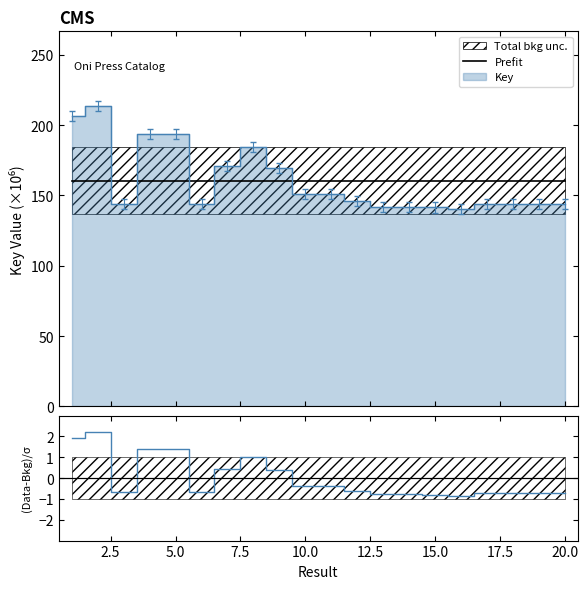

True or false: (Data-Bkg)/σ has more than 0 points higher than both neighbors.

True